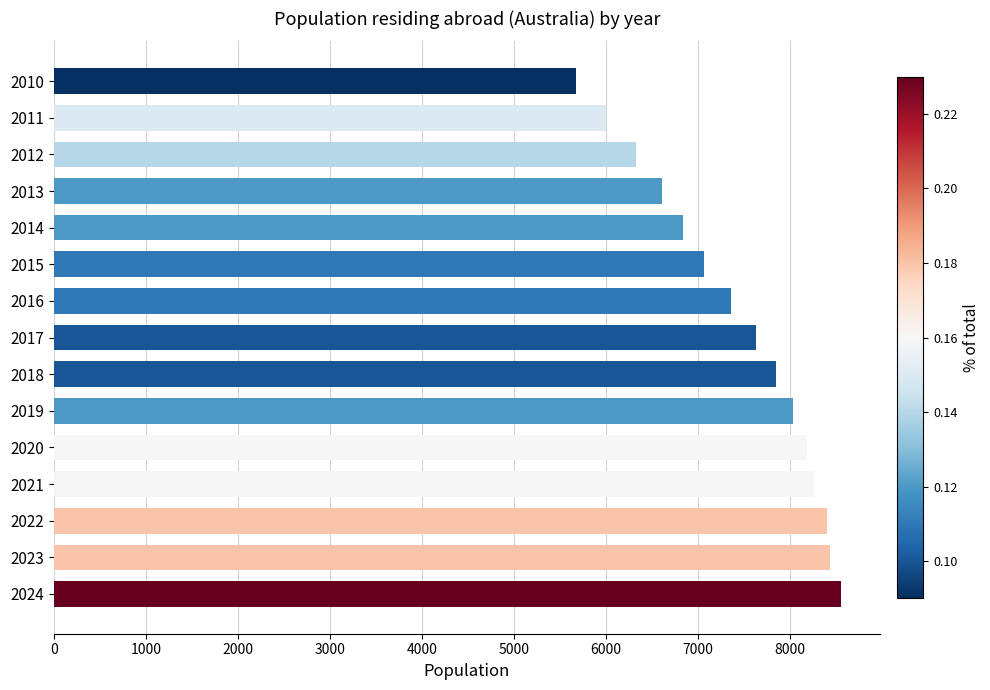

Which has a higher value, 2023 or 2010?

2023